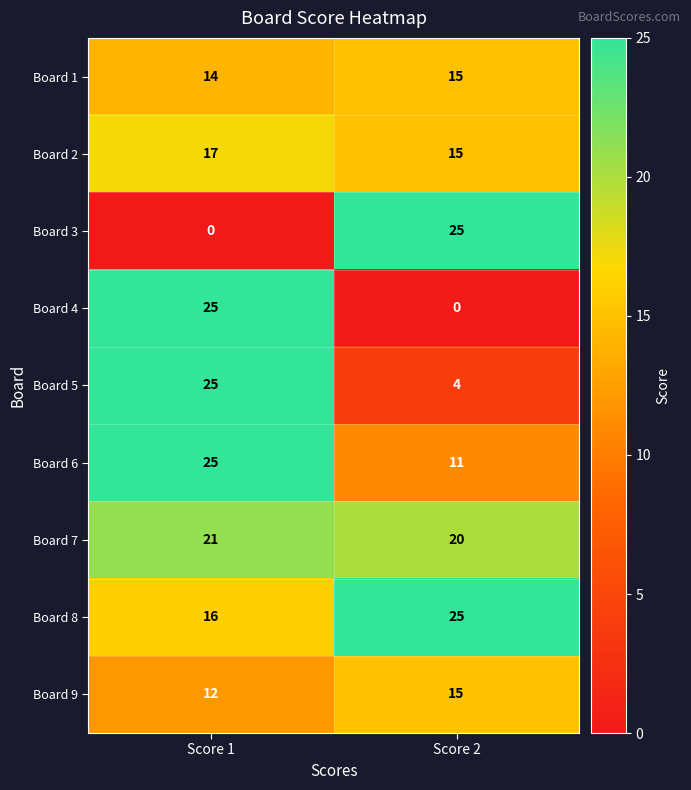

What is the sum of all Board 6 values?

36